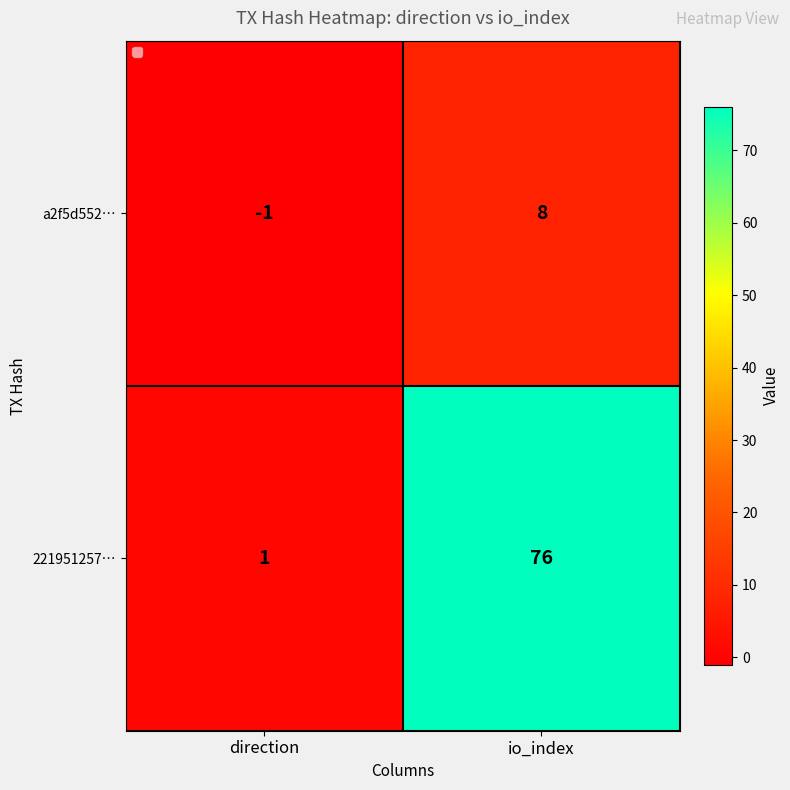

How many positive values does the a2f5d552… series have?

1